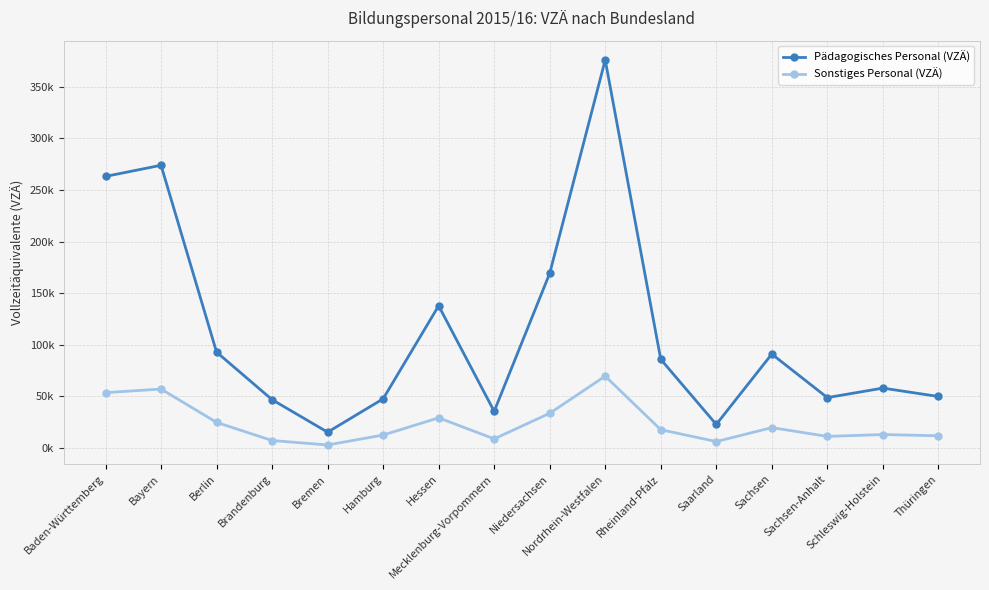

Rank the series by their average value, from lowest to highest.

Sonstiges Personal (VZÄ), Pädagogisches Personal (VZÄ)